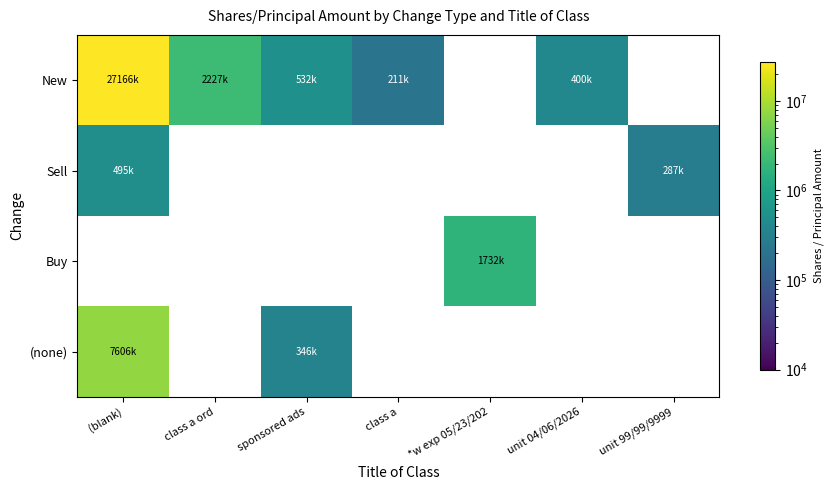

Which category has the highest value in the Buy series?

(blank)